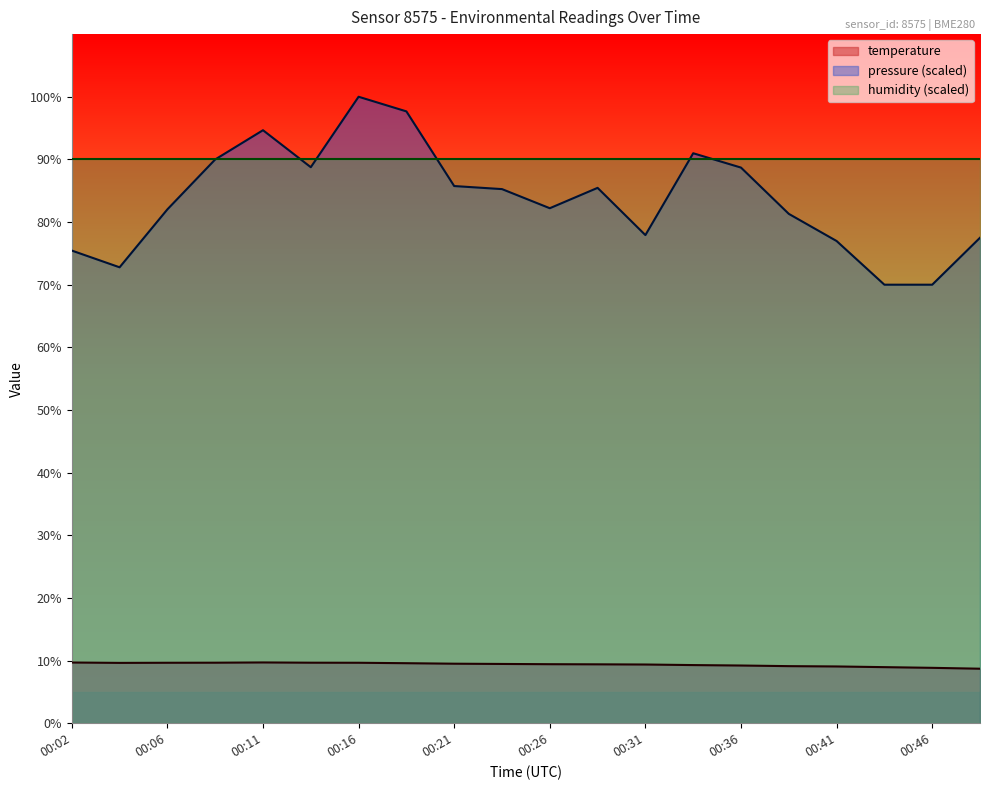

Which series changed the most between 00:24 and 00:29?

pressure_scaled